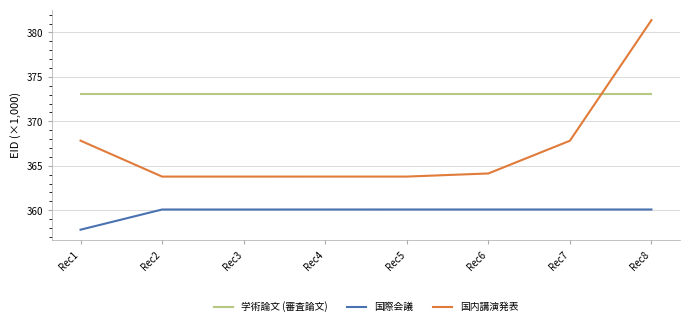

What are all the series names shown in the legend?

学術論文 (審査論文), 国際会議, 国内講演発表